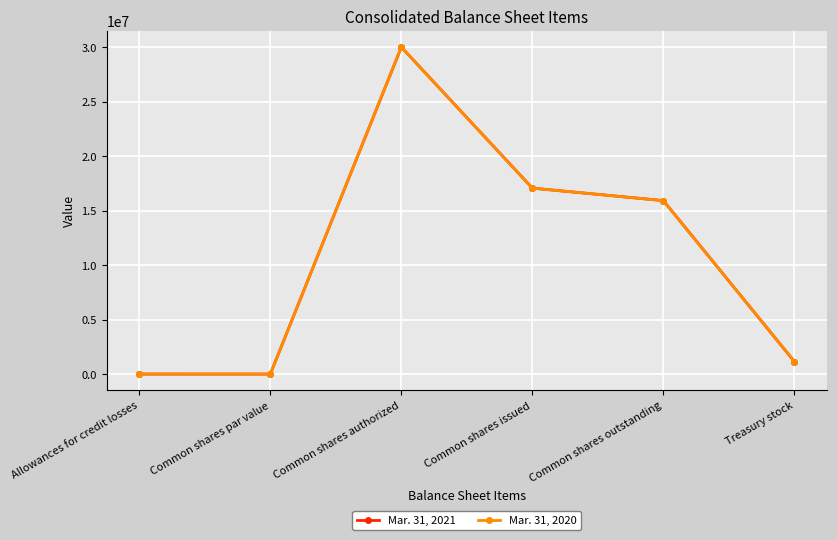

What is the label of the 3rd point from the right?

Common shares issued